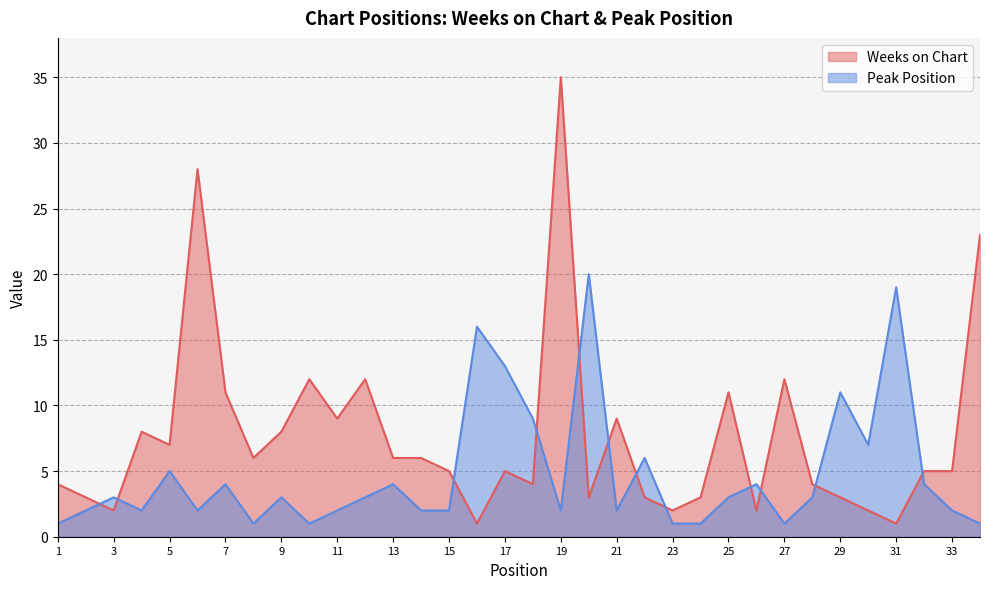

Does the chart have visible grid lines?

Yes